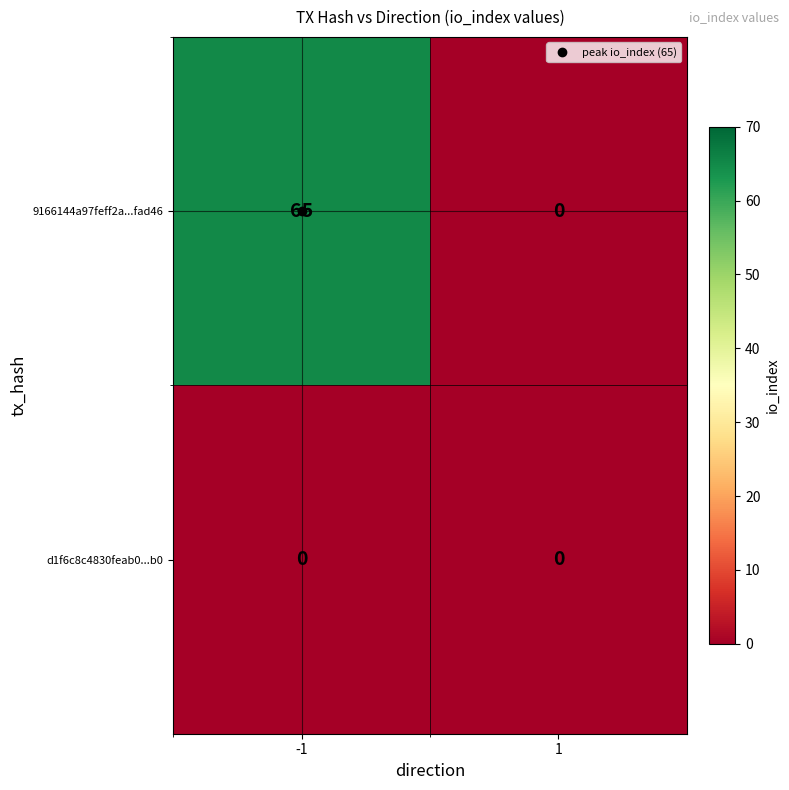

Is it true that 9166144a97feff2a...fad46 equals 65 at -1?

True